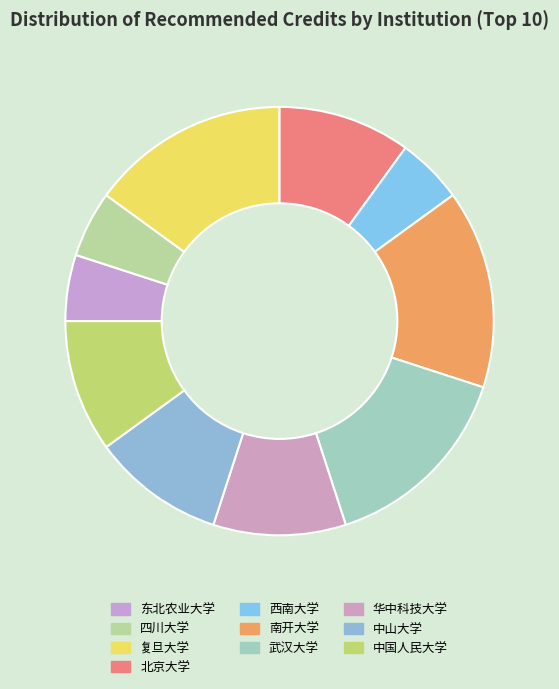

Does 复旦大学 represent more than half of the total?

No